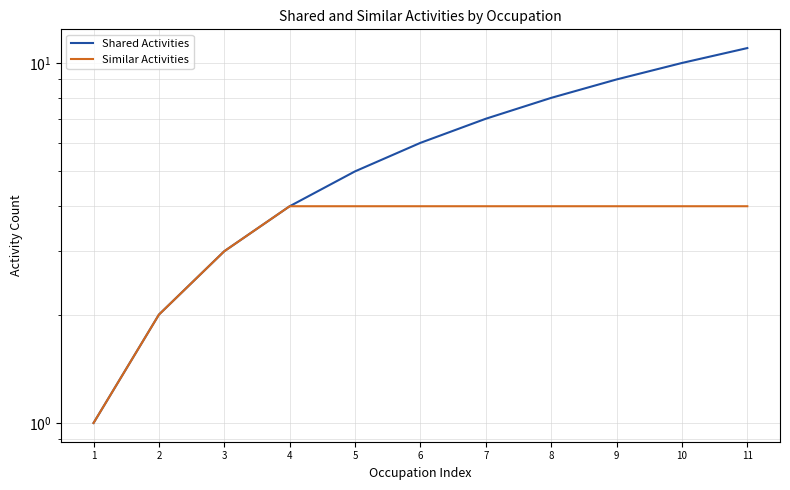

Count the number of categories in the chart.

11